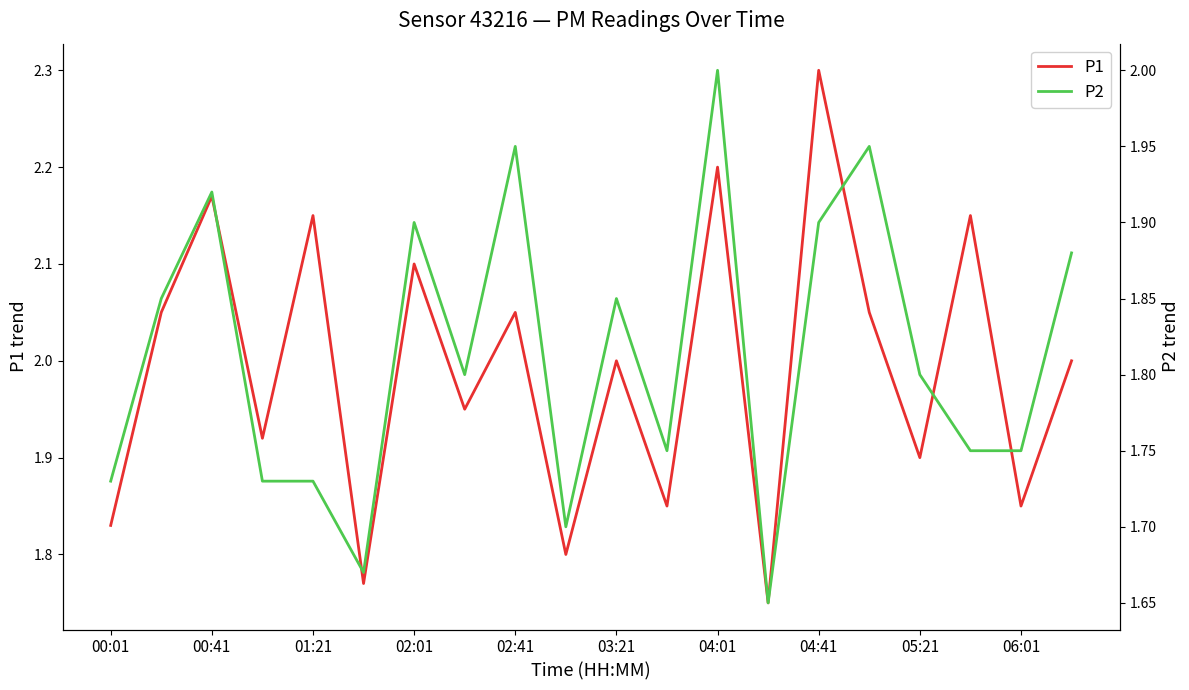

What is the sum of all P2 values?

36.3